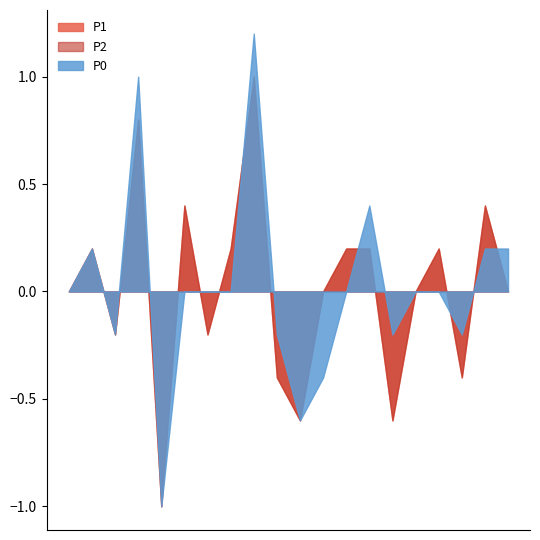

What is the approximate value of P2 at 00:47?

0.4